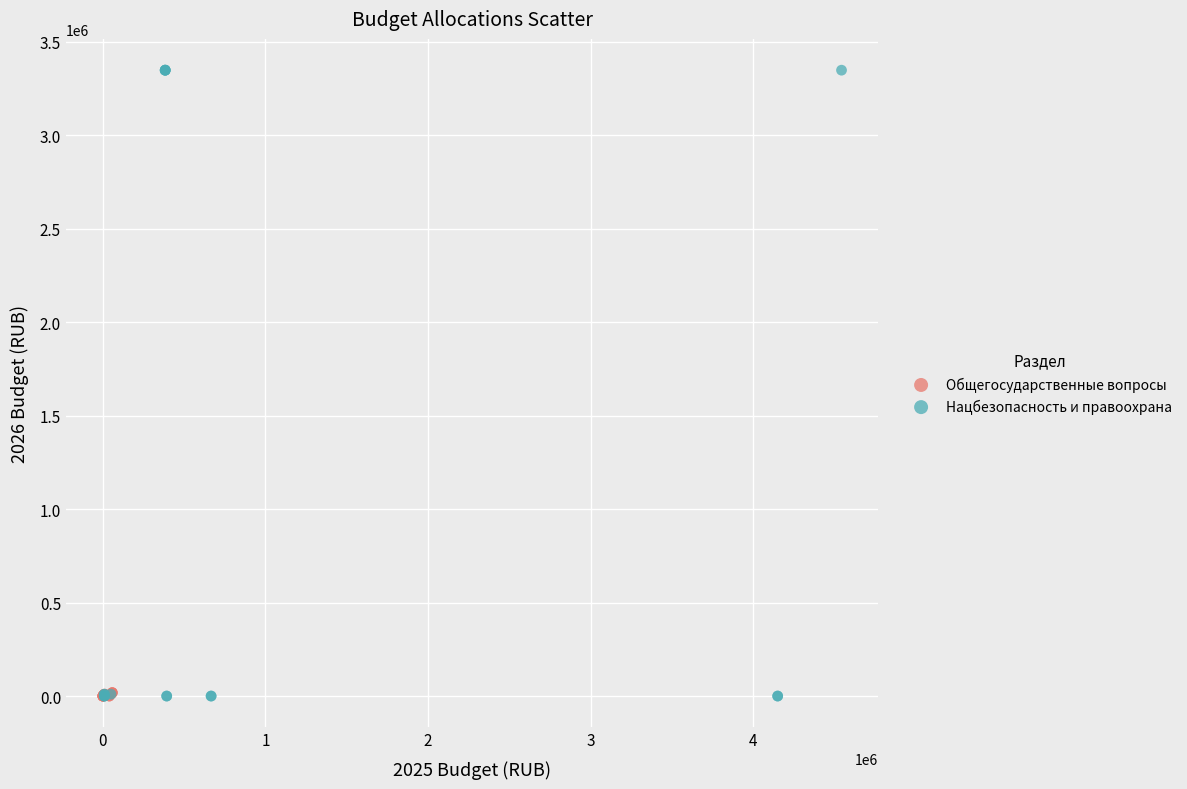

Which series contains the highest Y value?

Нацбезопасность и правоохрана